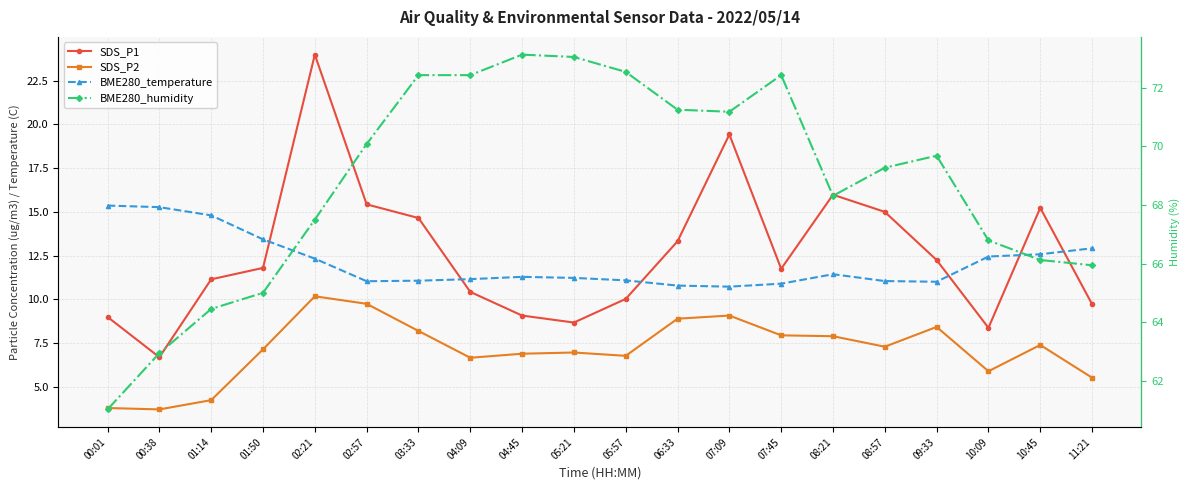

True or false: SDS_P1 and BME280_humidity intersect in this chart.

False